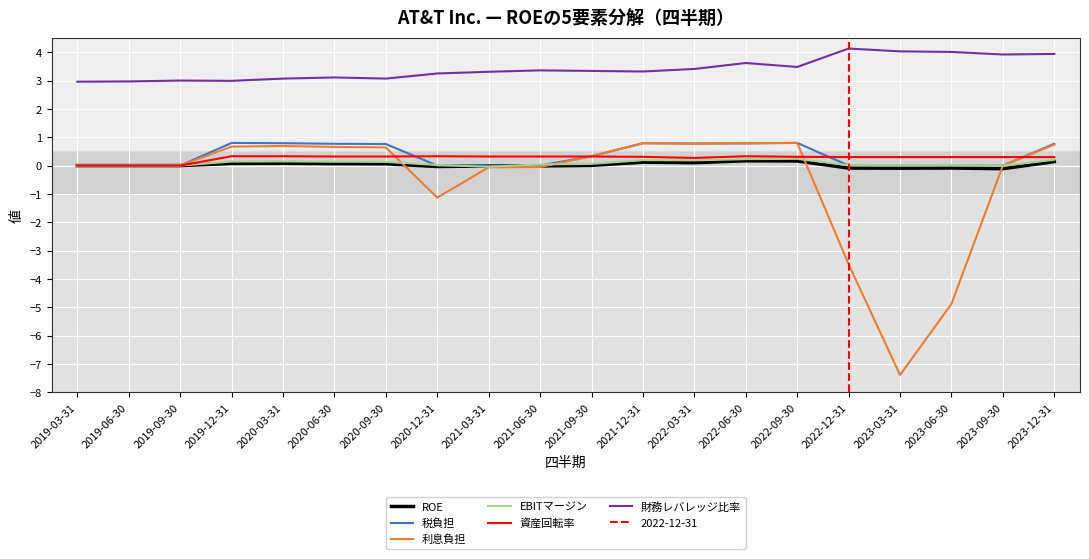

What position from the right is 2020-09-30?

14